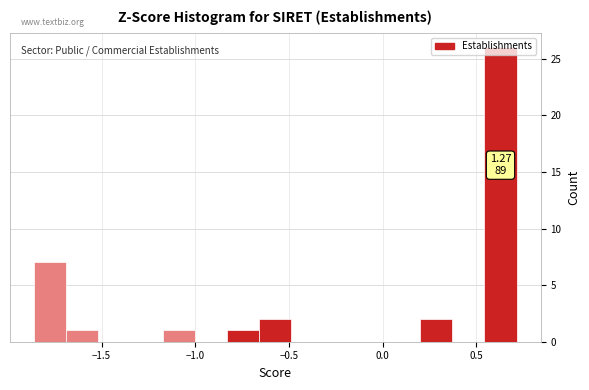

Read against the x-axis, roughly where is the centre of the tallest bar?

0.65